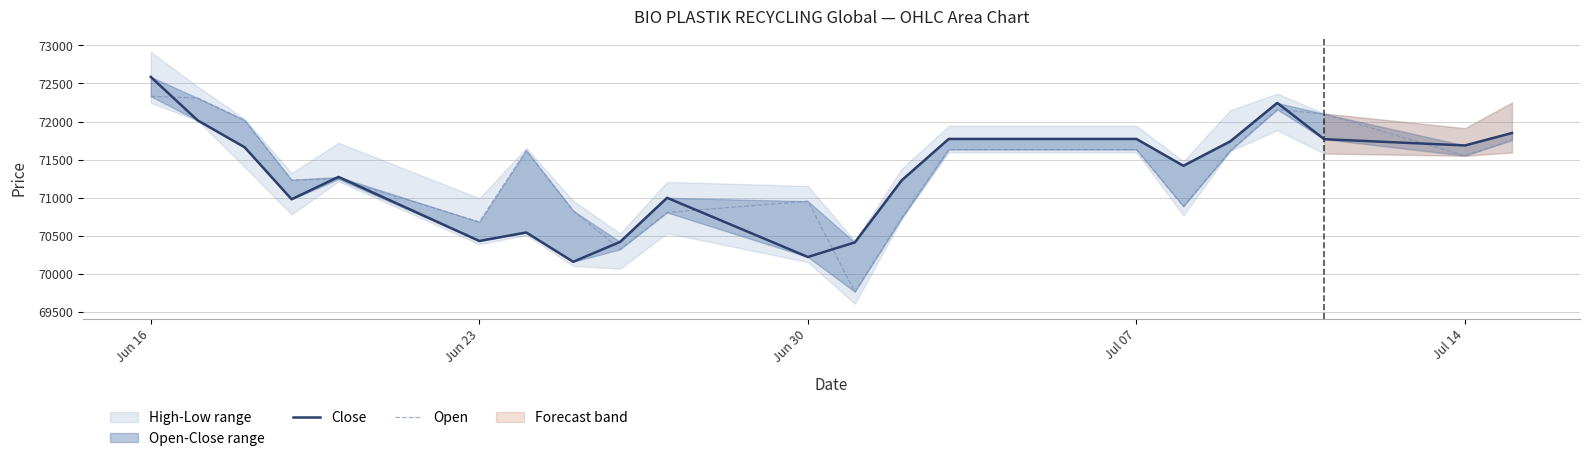

What is the sum of all Close values?

1568978